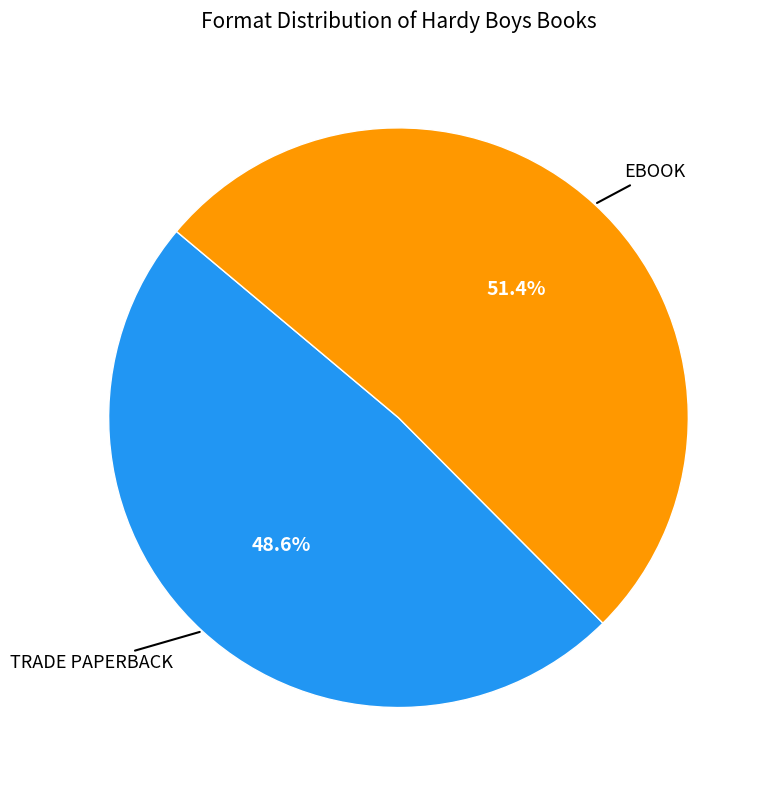

How many slices are in this pie chart?

2